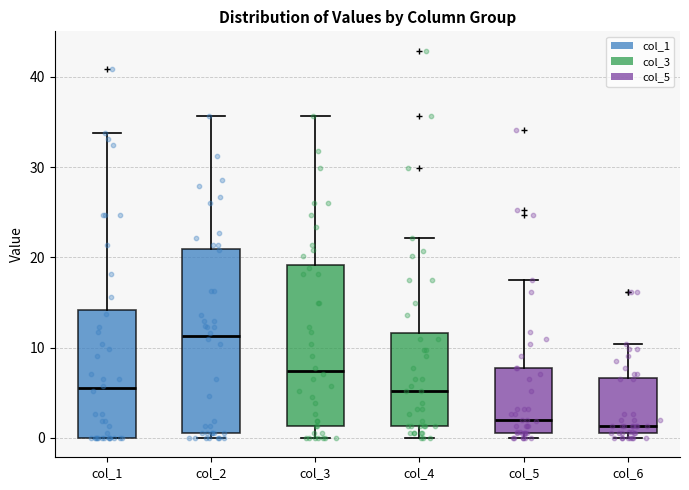

Reading left to right, transcribe this box plot: for each box, give where its median line is, the range the box spans, and where its two whiskers end, as read against the y-axis. The values are not printed on the chart, so give them approximately, as read against the axis.

col_1: median 6, box 0 to 14, whiskers 0 to 34
col_2: median 11, box 1 to 21, whiskers 0 to 36
col_3: median 7, box 1 to 19, whiskers 0 to 36
col_4: median 5, box 1 to 12, whiskers 0 to 22
col_5: median 2, box 1 to 8, whiskers 0 to 18
col_6: median 1 (just above the box's lower edge), box 1 to 7, whiskers 0 to 10